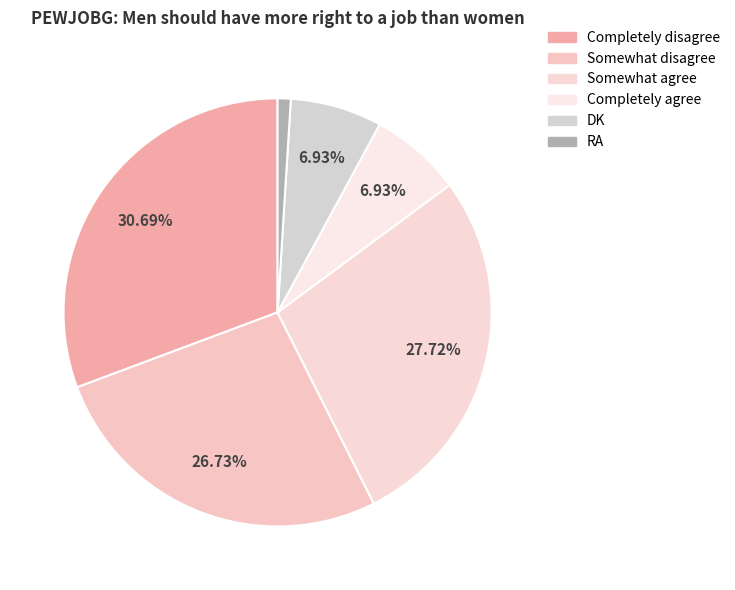

How many slices are in this pie chart?

6